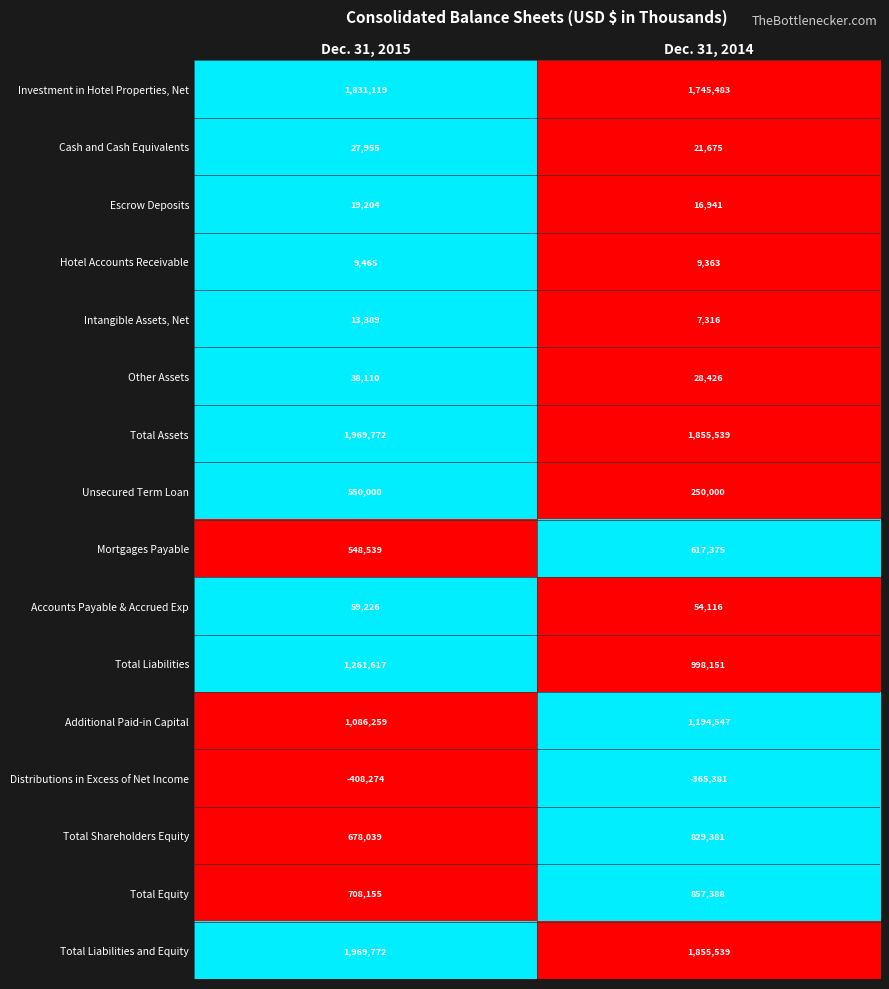

What is the smallest value displayed?

-408274